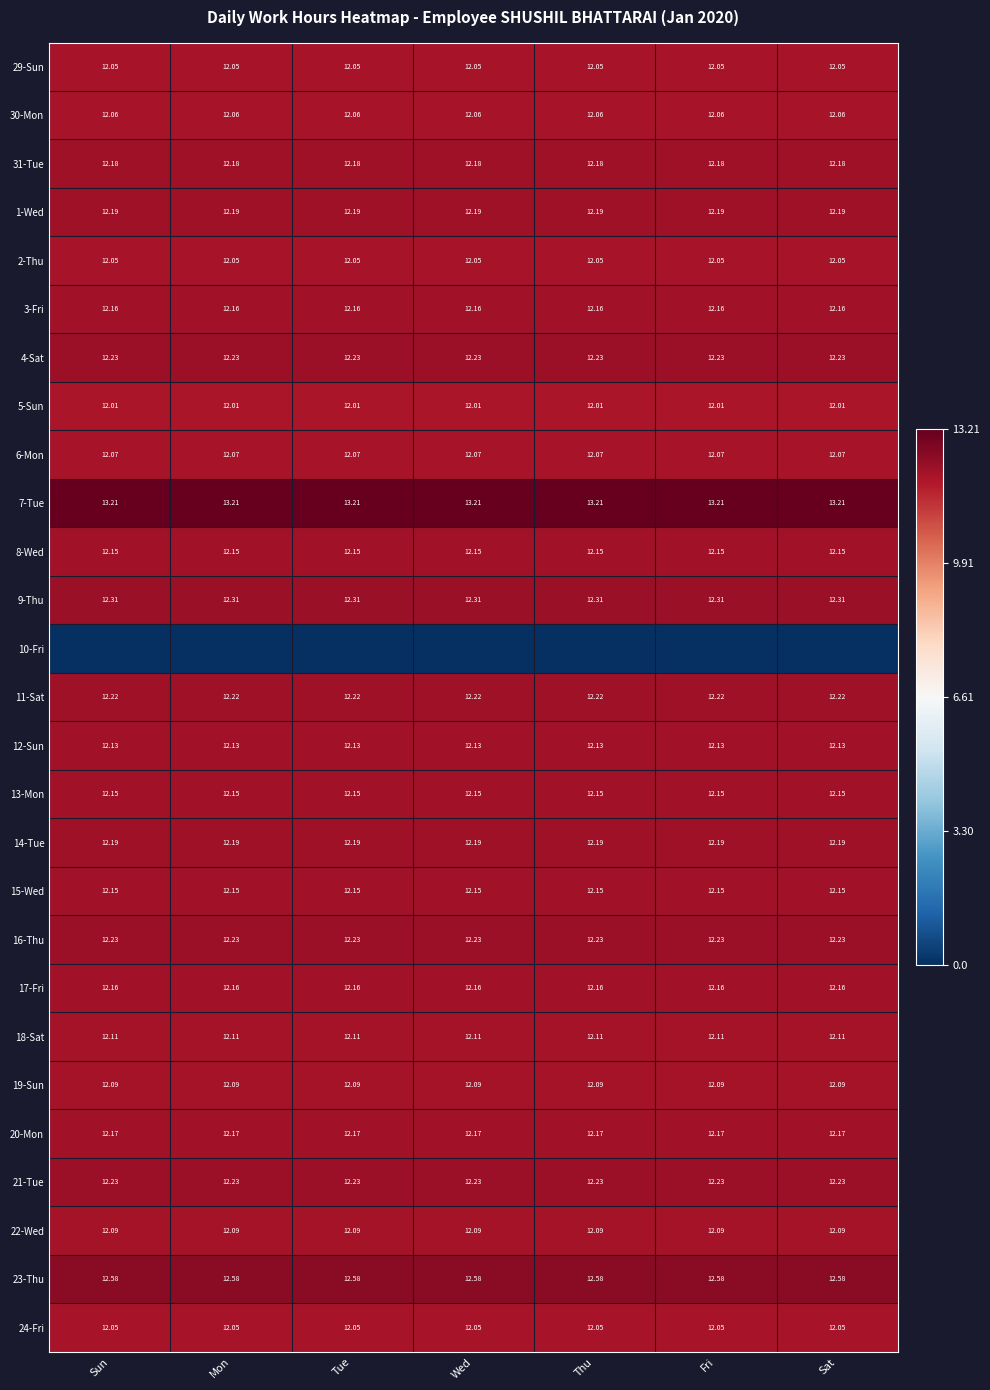

Is the value of 11-Sat at Mon greater than the value of 7-Tue at Fri?

No